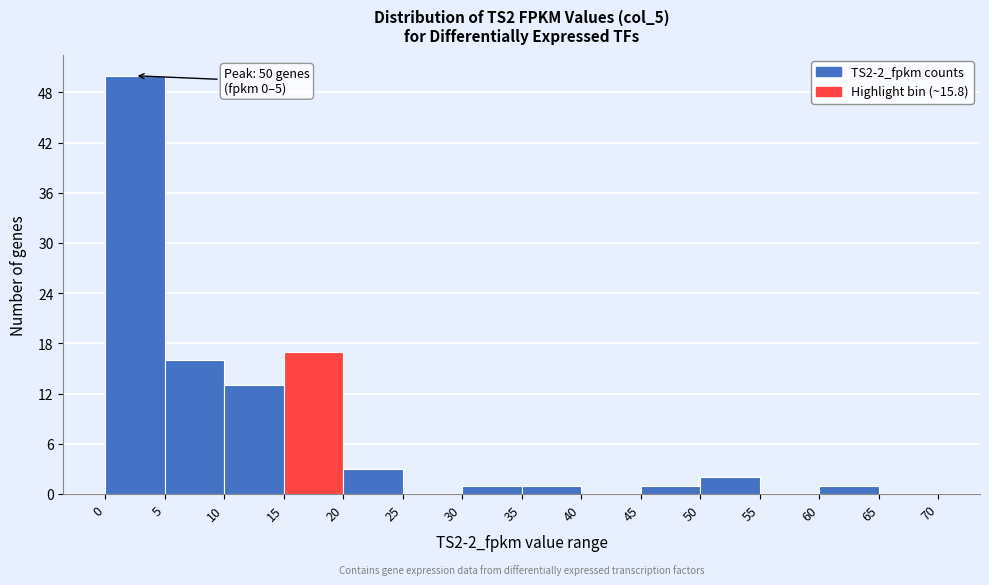

Over which range of the x-axis is the bar tallest?

0 to 5